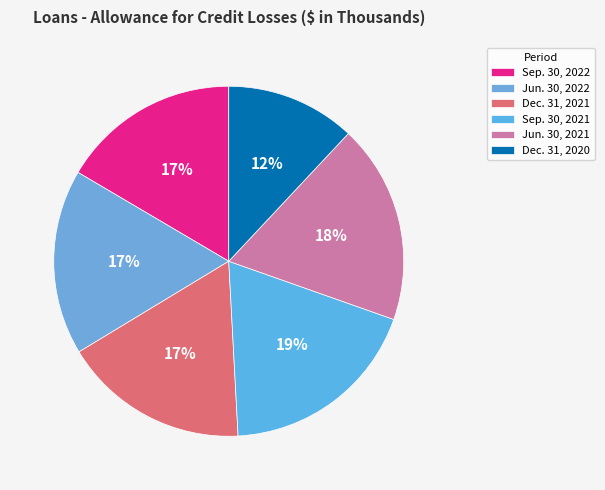

True or false: Sep. 30, 2021 accounts for 19% of the total.

True